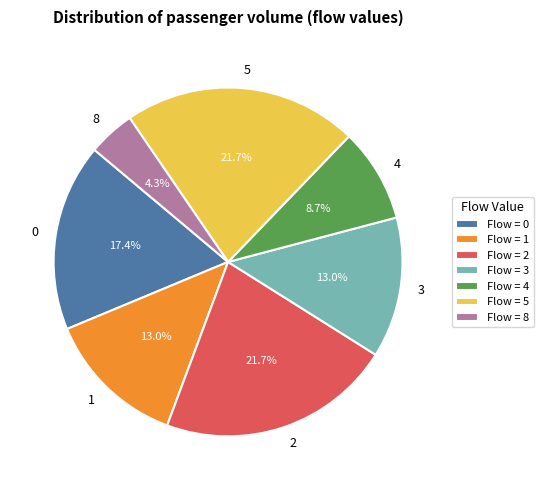

The 4 slice represents 3% of the pie. True or false?

False